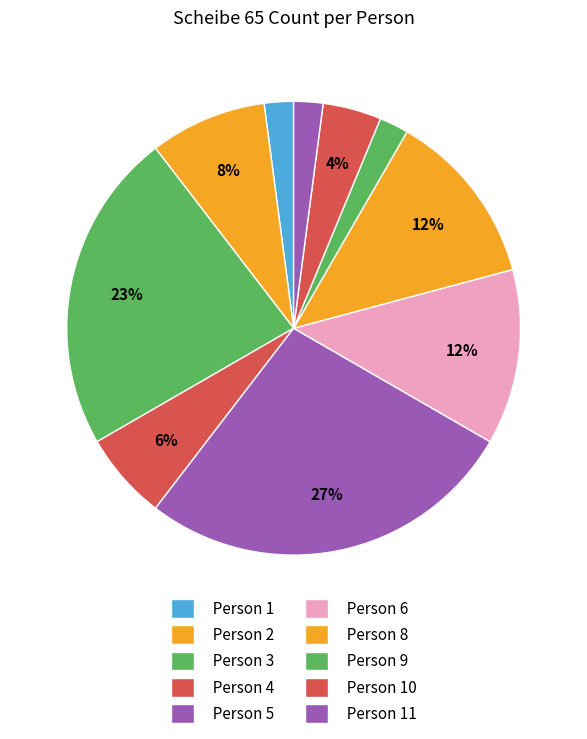

True or false: Person 3 accounts for 30% of the total.

False